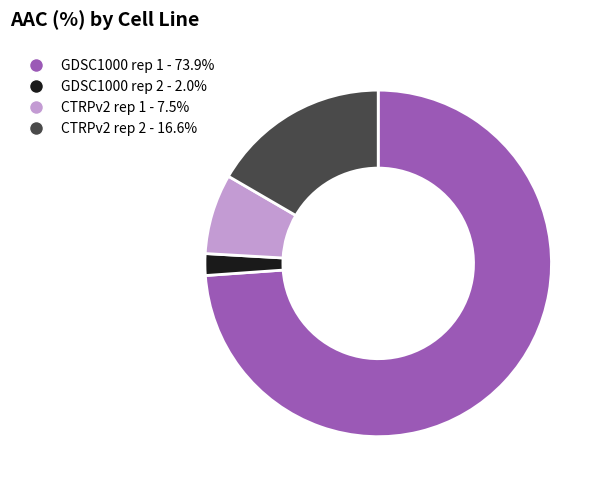

Is there a majority slice in this chart?

Yes